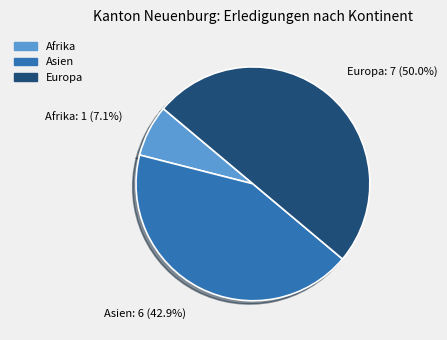

To the nearest percent, what is the average slice percentage?

33%